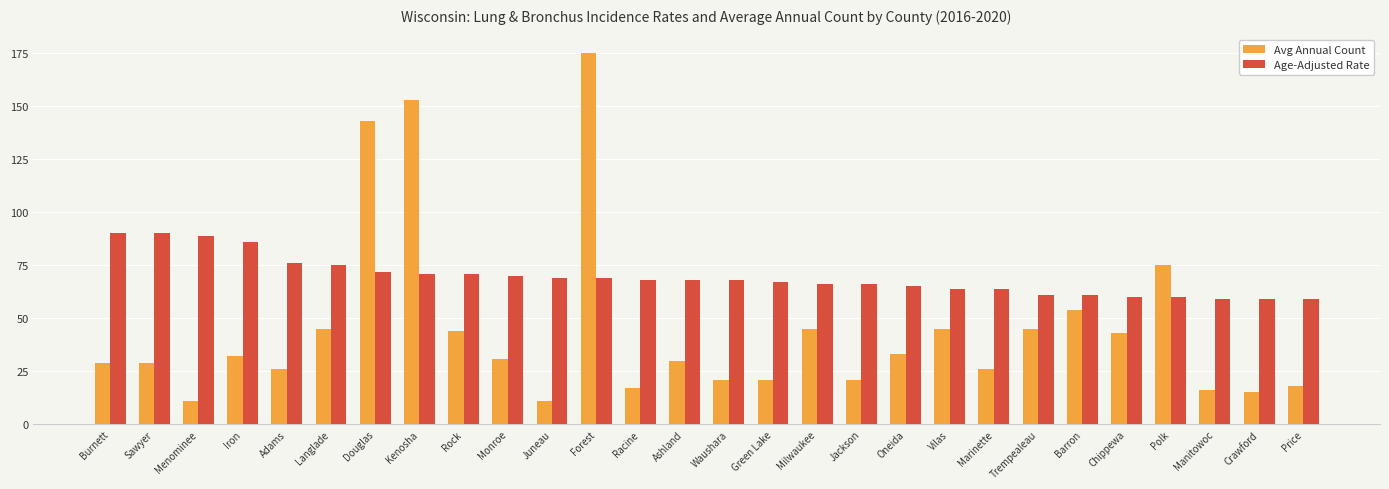

Which series has the widest spread of values?

Avg Annual Count